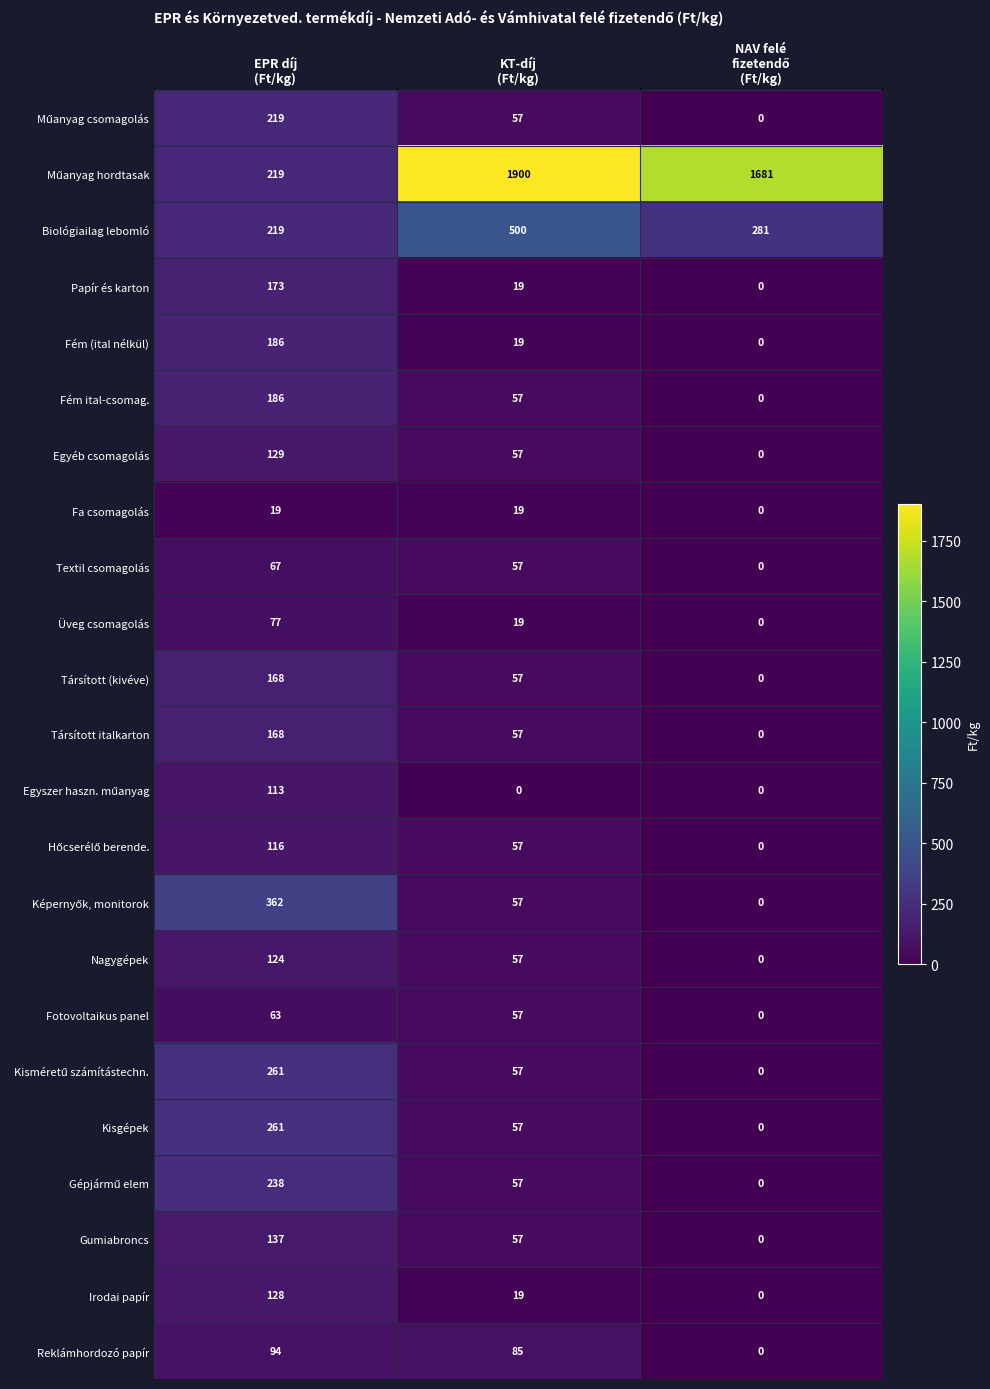

What is the maximum value shown in the chart?

1900